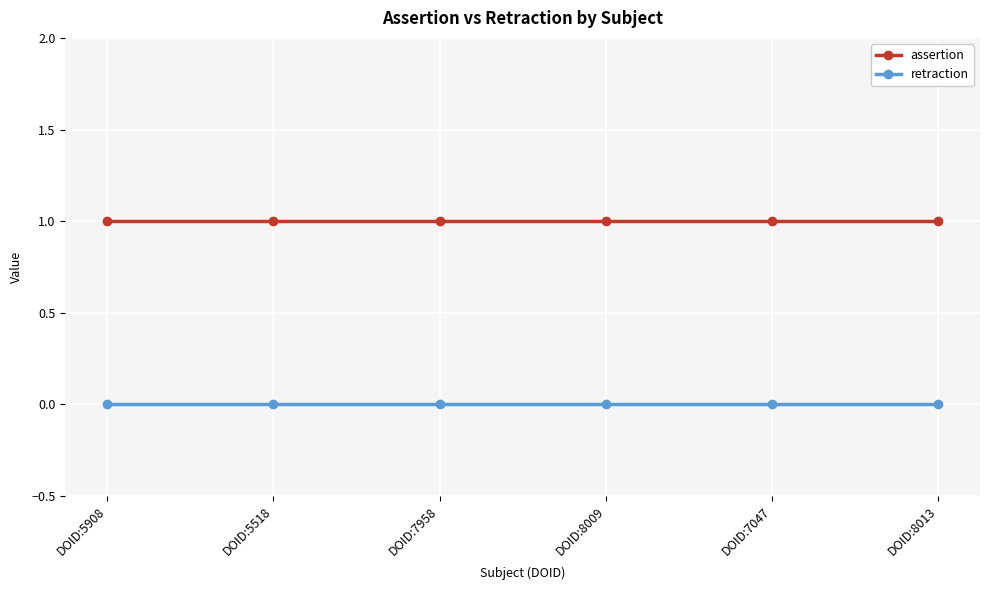

At DOID:5518, list the series in order from smallest to largest.

retraction, assertion